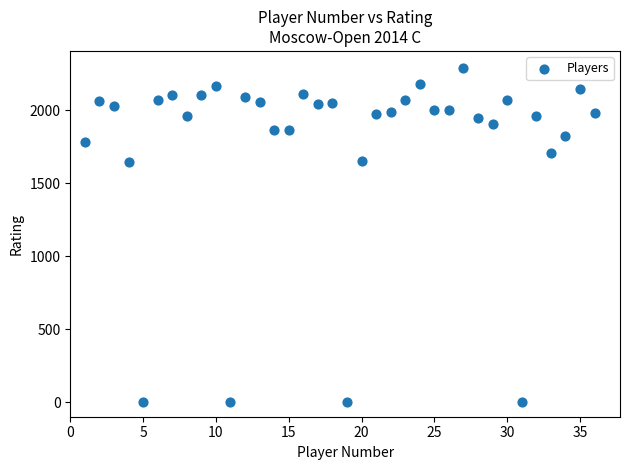

What is the range of Y values (max minus min)?

2293